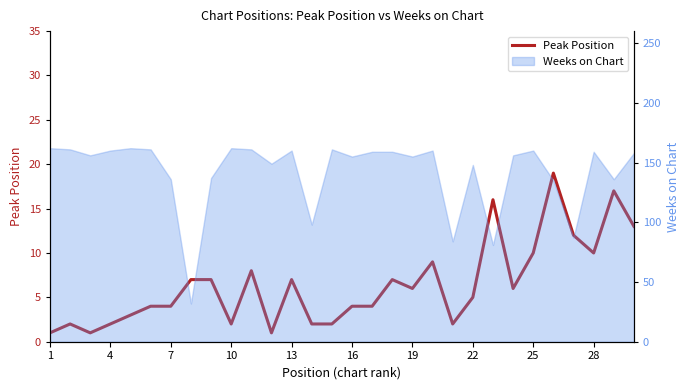

Does the chart display data point markers on the line(s)?

No